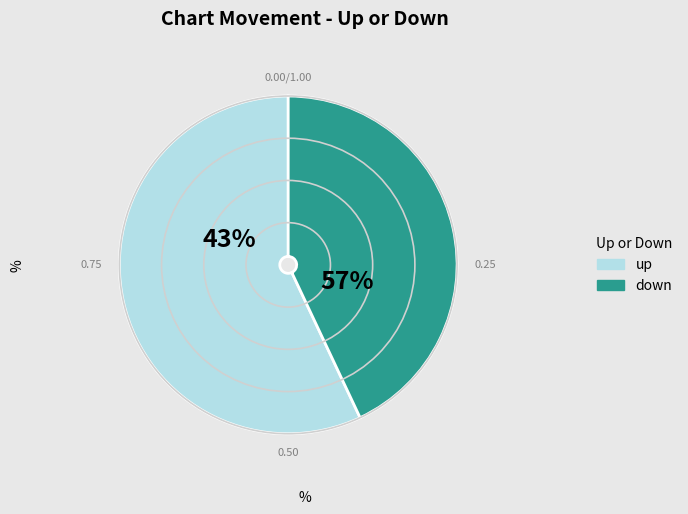

Approximately how many times larger is the value at up compared to down?

1.3